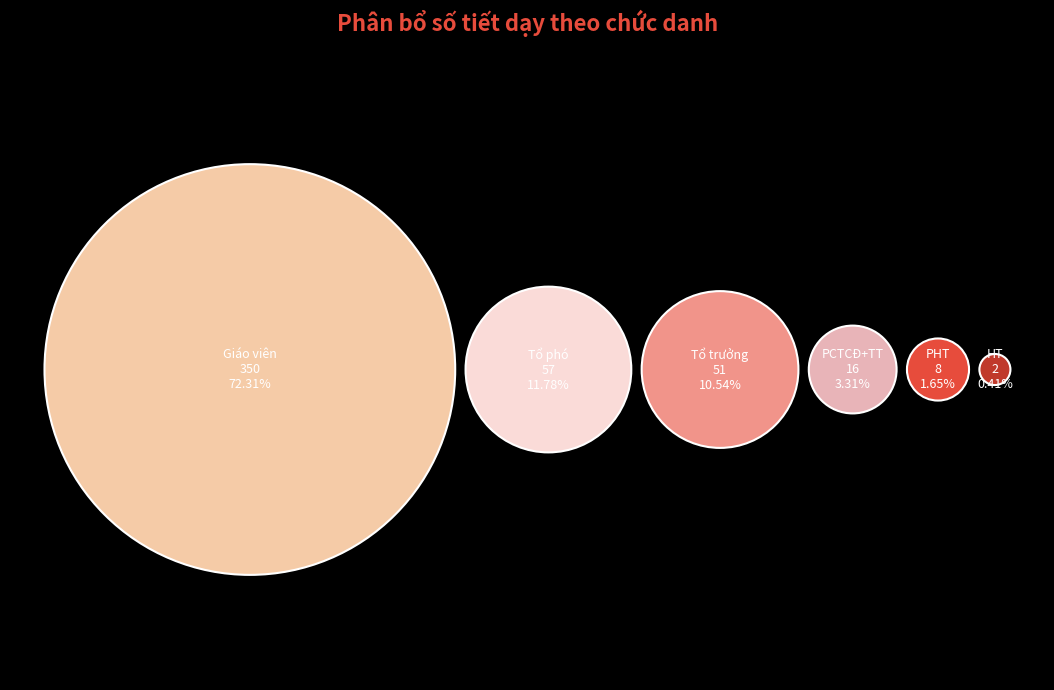

Count the number of slices in the pie.

6